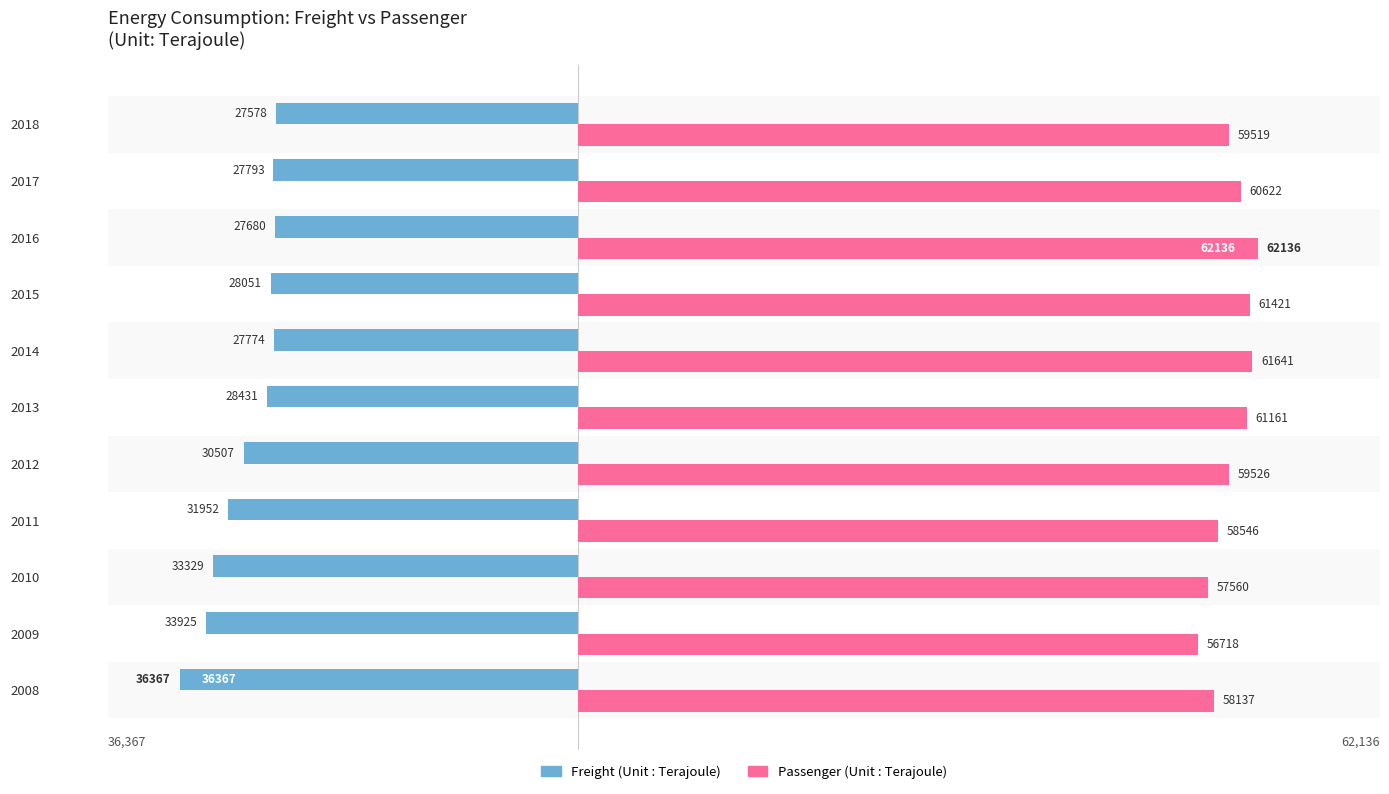

At which category is the sum across all series the highest?

2016